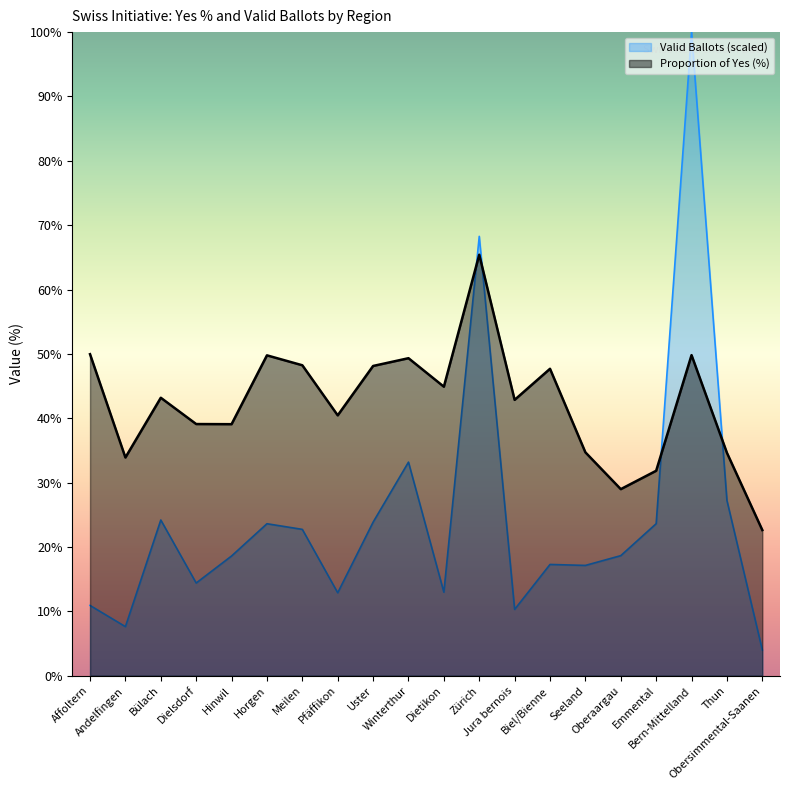

The value of Proportion of Yes (%) at Dielsdorf is 39.1. True or false?

True